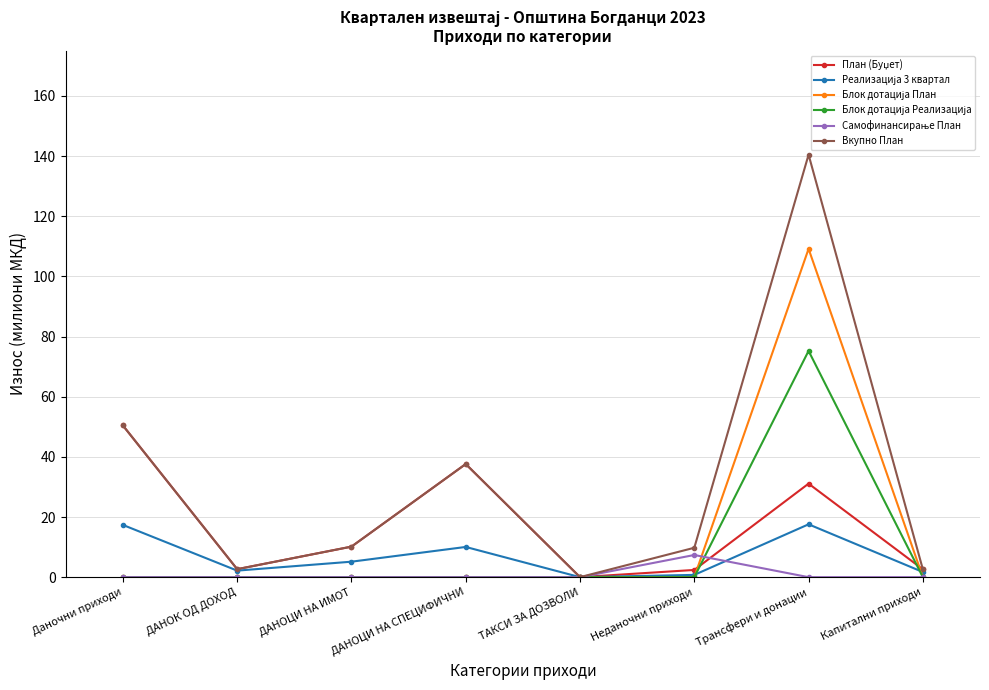

What value does the Вкупно План series have at ДАНОЦИ НА ИМОТ?

10.1